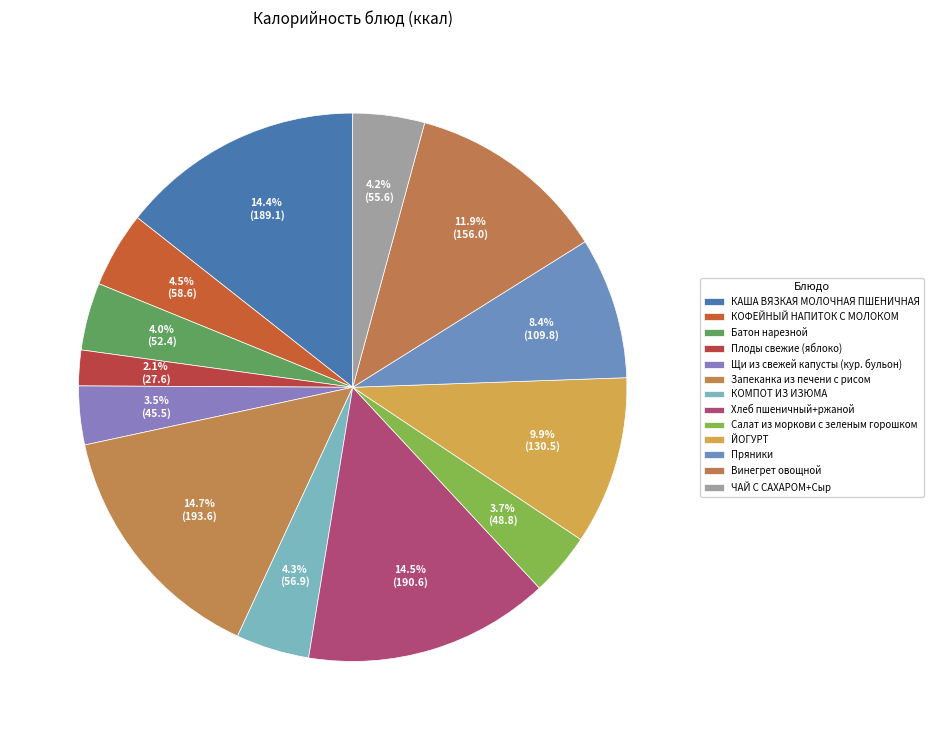

Which has a higher value, Пряники or КОФЕЙНЫЙ НАПИТОК С МОЛОКОМ?

Пряники